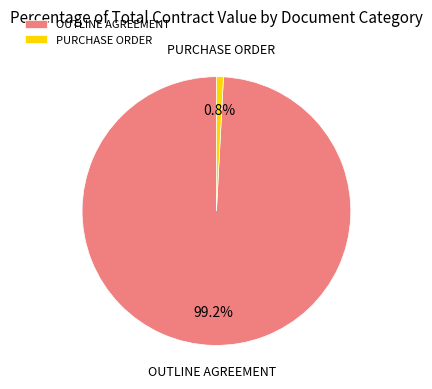

Which slice is the largest?

OUTLINE AGREEMENT